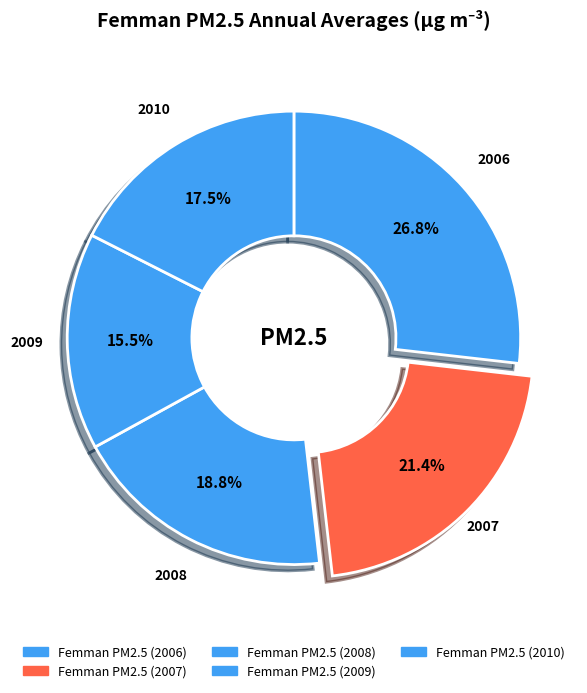

To the nearest percent, what portion does Femman PM2.5 (2006) represent?

27%